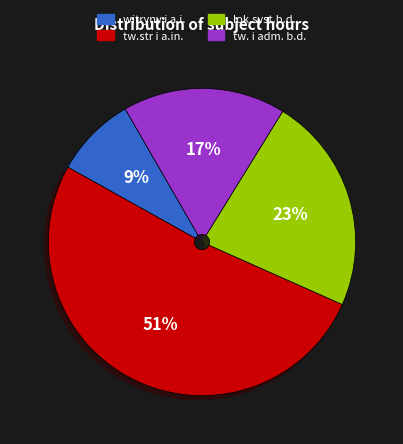

Which has a higher value, tw. i adm. b.d. or lok.syst.b.d.?

lok.syst.b.d.